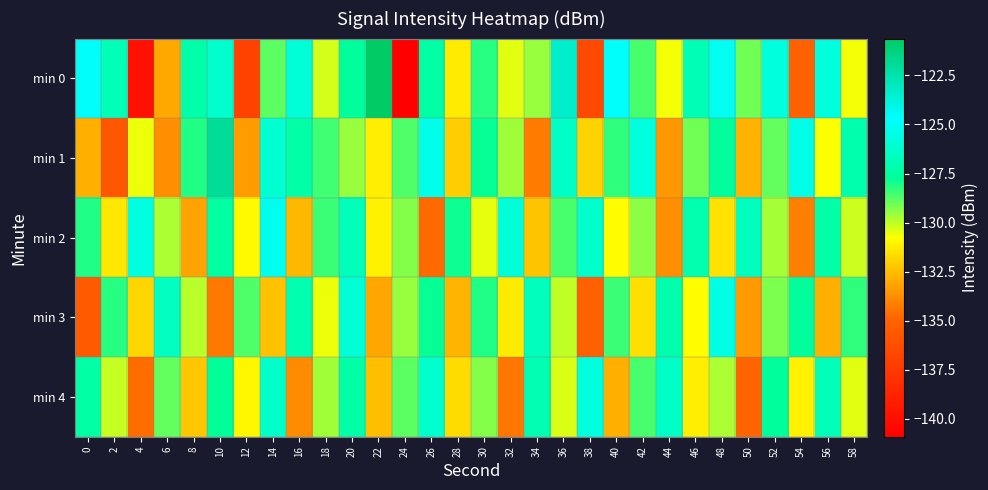

Reading left to right, transcribe all the data shown in this chart.

min 0: 0=-124.5	2=-126.8	4=-139.9	6=-133.0	8=-127.2	10=-126.2	12=-136.9	14=-128.8	16=-125.9	18=-130.2	20=-127.6	22=-120.6	24=-140.9	26=-127.4	28=-131.3	30=-128.2	32=-130.4	34=-129.5	36=-123.3	38=-136.5	40=-124.9	42=-128.5	44=-130.6	46=-126.9	48=-125.1	50=-129.1	52=-125.8	54=-135.1	56=-125.7	58=-130.6
min 1: 0=-132.9	2=-135.7	4=-130.5	6=-133.8	8=-128.1	10=-122.0	12=-133.3	14=-126.0	16=-127.3	18=-128.5	20=-129.5	22=-131.2	24=-128.7	26=-125.3	28=-132.1	30=-127.8	32=-129.6	34=-134.2	36=-126.4	38=-131.9	40=-128.3	42=-125.7	44=-133.5	46=-129.1	48=-127.6	50=-132.8	52=-128.9	54=-125.4	56=-130.7	58=-127.2
min 2: 0=-128.1	2=-131.4	4=-125.6	6=-129.8	8=-133.2	10=-127.5	12=-130.9	14=-125.2	16=-132.6	18=-128.4	20=-126.8	22=-131.1	24=-129.3	26=-134.7	28=-127.9	30=-130.5	32=-125.8	34=-132.3	36=-128.6	38=-126.2	40=-130.8	42=-129.4	44=-133.7	46=-127.1	48=-131.5	50=-126.6	52=-129.7	54=-134.1	56=-127.3	58=-130.2
min 3: 0=-135.5	2=-128.2	4=-131.8	6=-126.5	8=-129.9	10=-134.3	12=-128.7	14=-132.4	16=-127.0	18=-130.6	20=-125.9	22=-133.1	24=-129.5	26=-127.8	28=-132.7	30=-128.1	32=-131.3	34=-126.7	36=-130.0	38=-135.2	40=-128.4	42=-131.6	44=-127.2	46=-130.8	48=-125.5	50=-133.4	52=-129.2	54=-127.6	56=-132.9	58=-128.3
min 4: 0=-127.4	2=-130.1	4=-134.6	6=-128.9	8=-132.2	10=-127.7	12=-131.0	14=-126.3	16=-133.8	18=-129.6	20=-127.3	22=-132.5	24=-128.8	26=-126.1	28=-131.7	30=-129.3	32=-134.4	34=-127.0	36=-130.3	38=-125.7	40=-132.9	42=-128.6	44=-126.4	46=-131.2	48=-129.8	50=-134.9	52=-127.6	54=-131.1	56=-126.8	58=-130.4